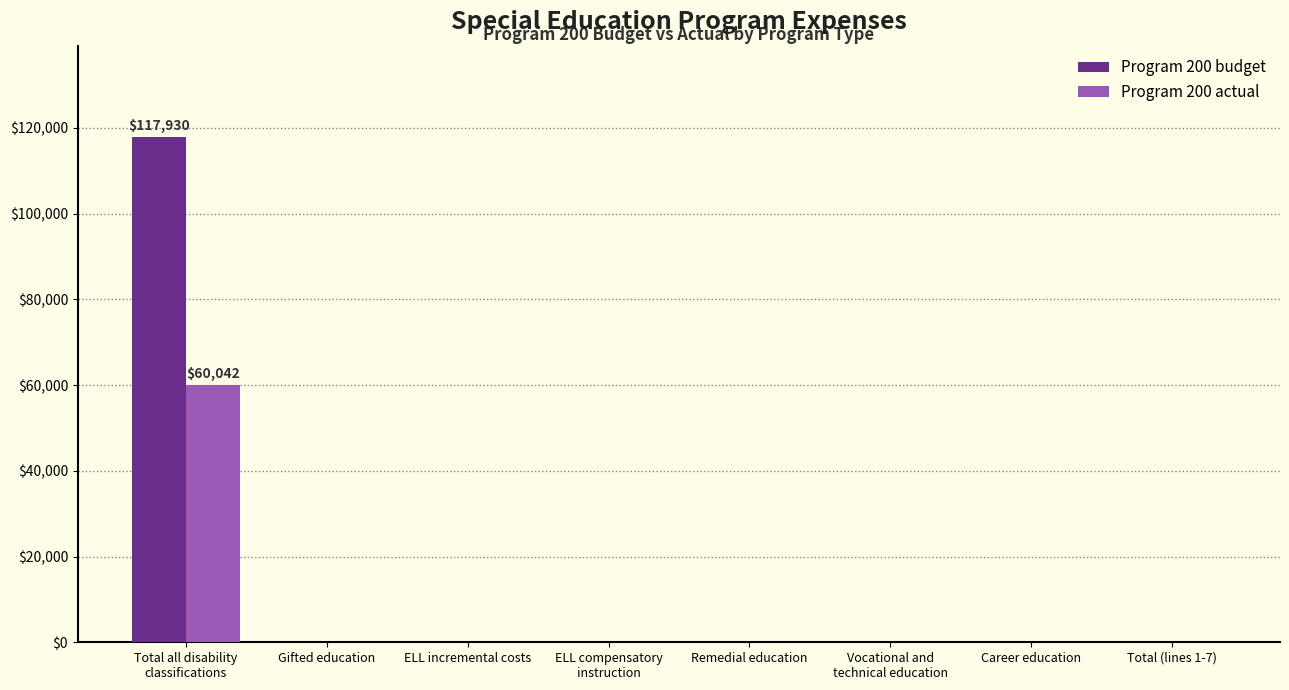

Are the bars grouped side by side (vs. stacked)?

Yes